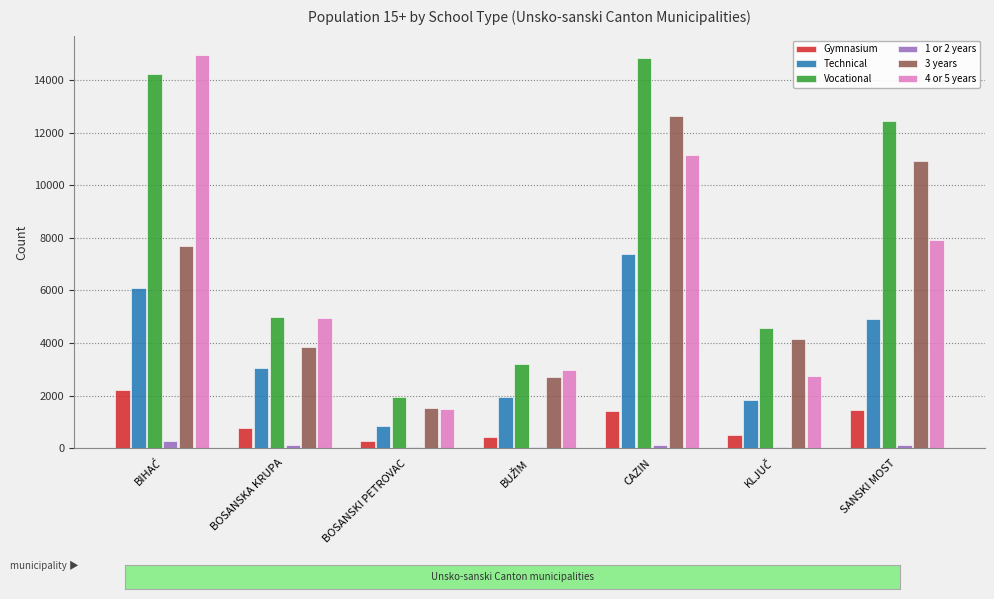

What is the highest value of the Gymnasium series?

2225